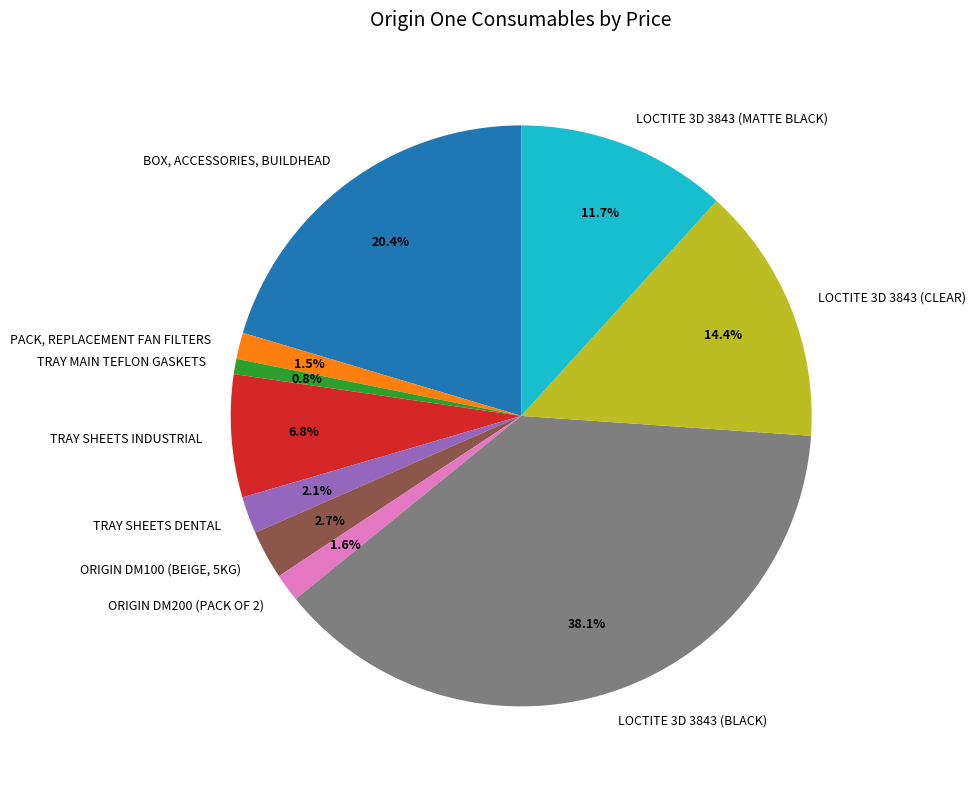

True or false: BOX, ACCESSORIES, BUILDHEAD accounts for 20% of the total.

True